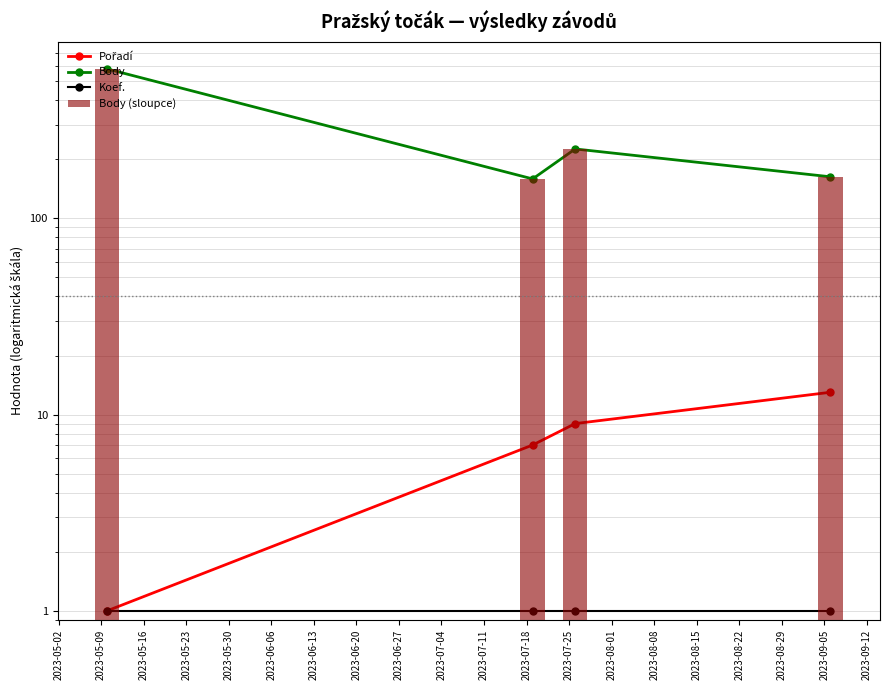

True or false: Body has a value of 262 at 2023-05-09.

False